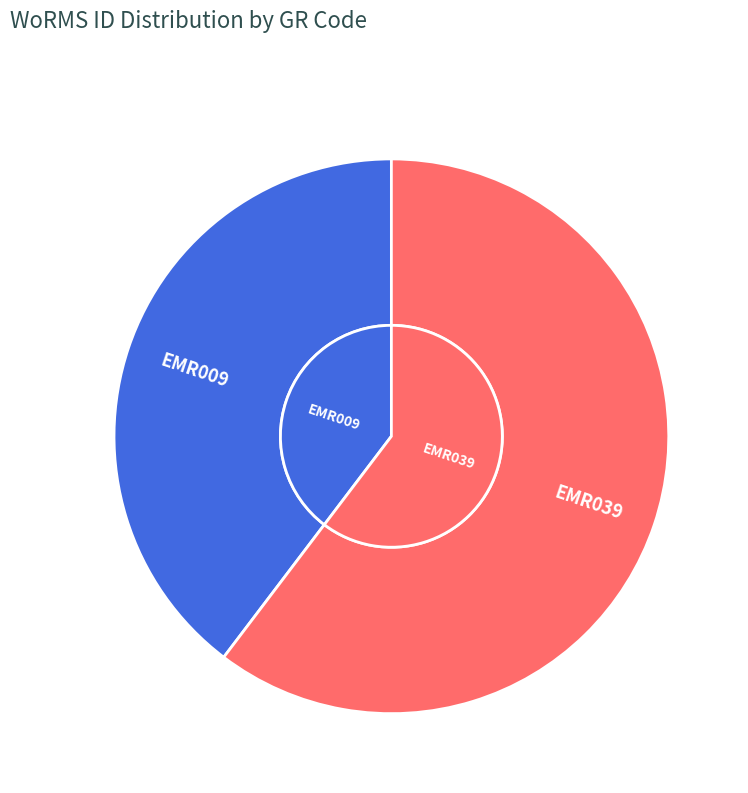

Combined, do EMR009 and EMR039 account for over 50%?

Yes